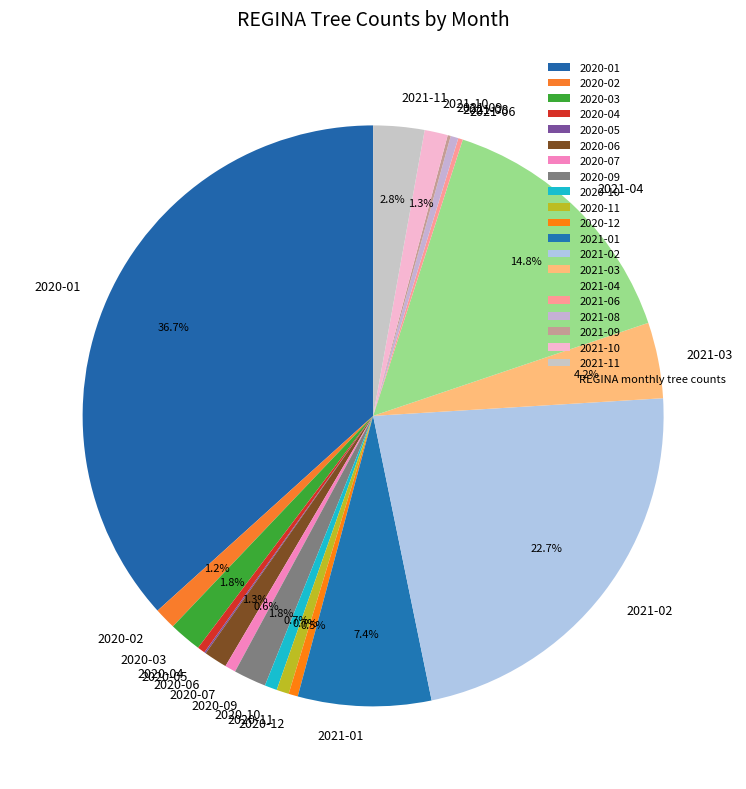

Between 2020-03 and 2020-07, which is larger?

2020-03